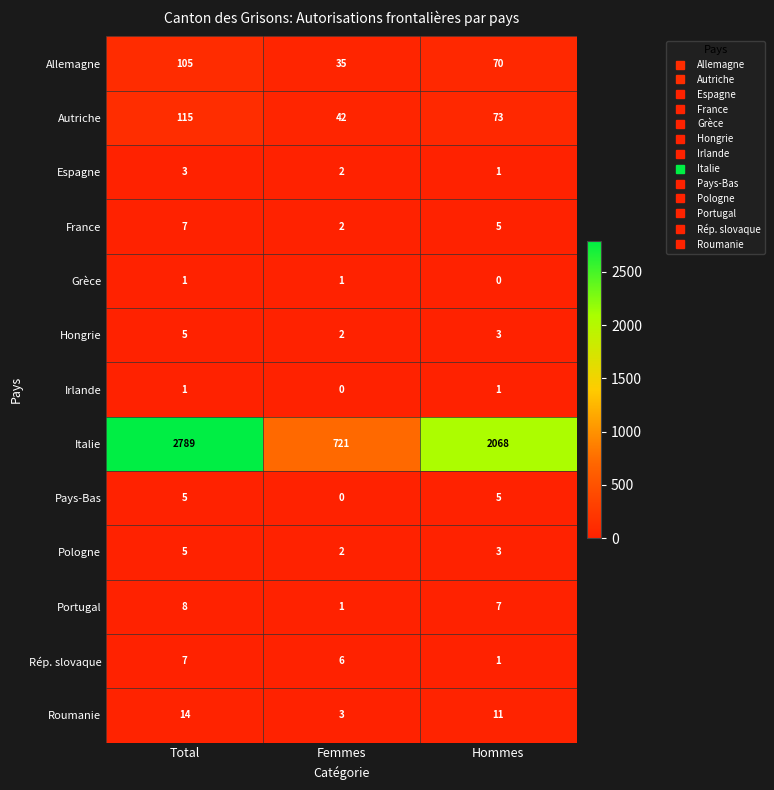

What is the maximum value shown in the chart?

2789